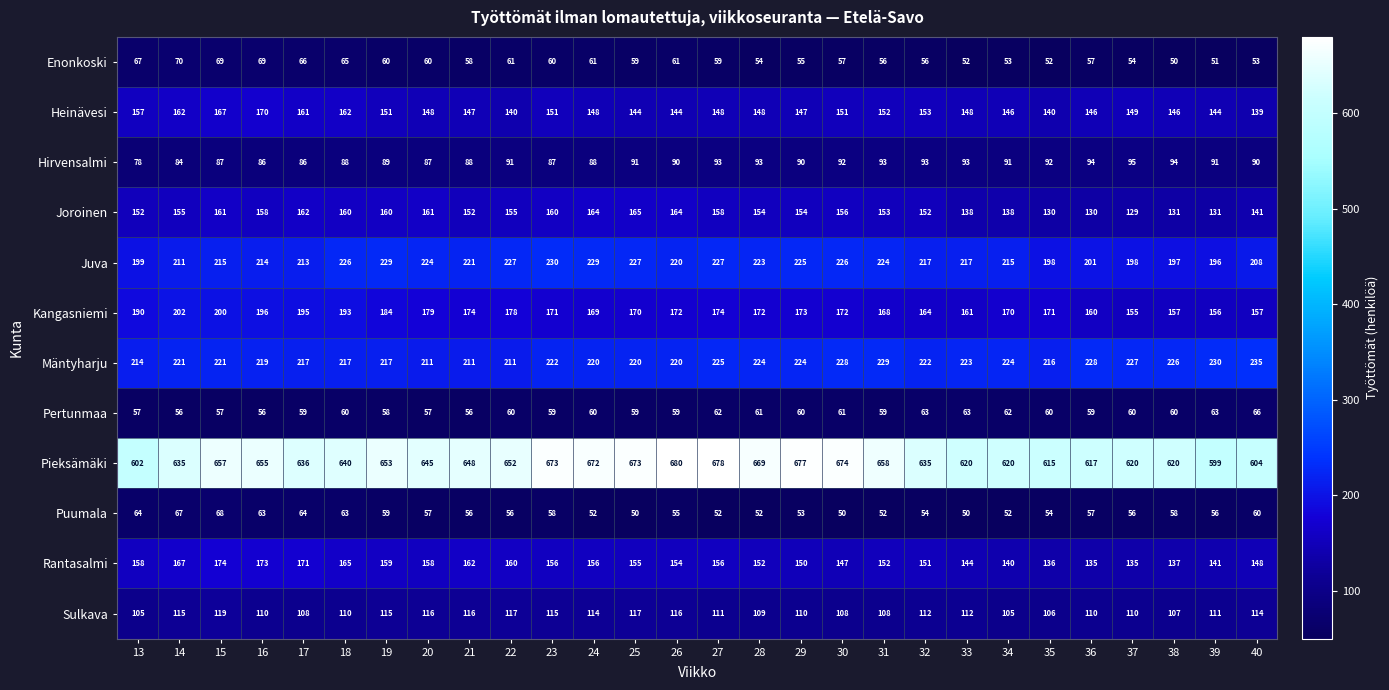

At which category is the sum across all series the highest?

15